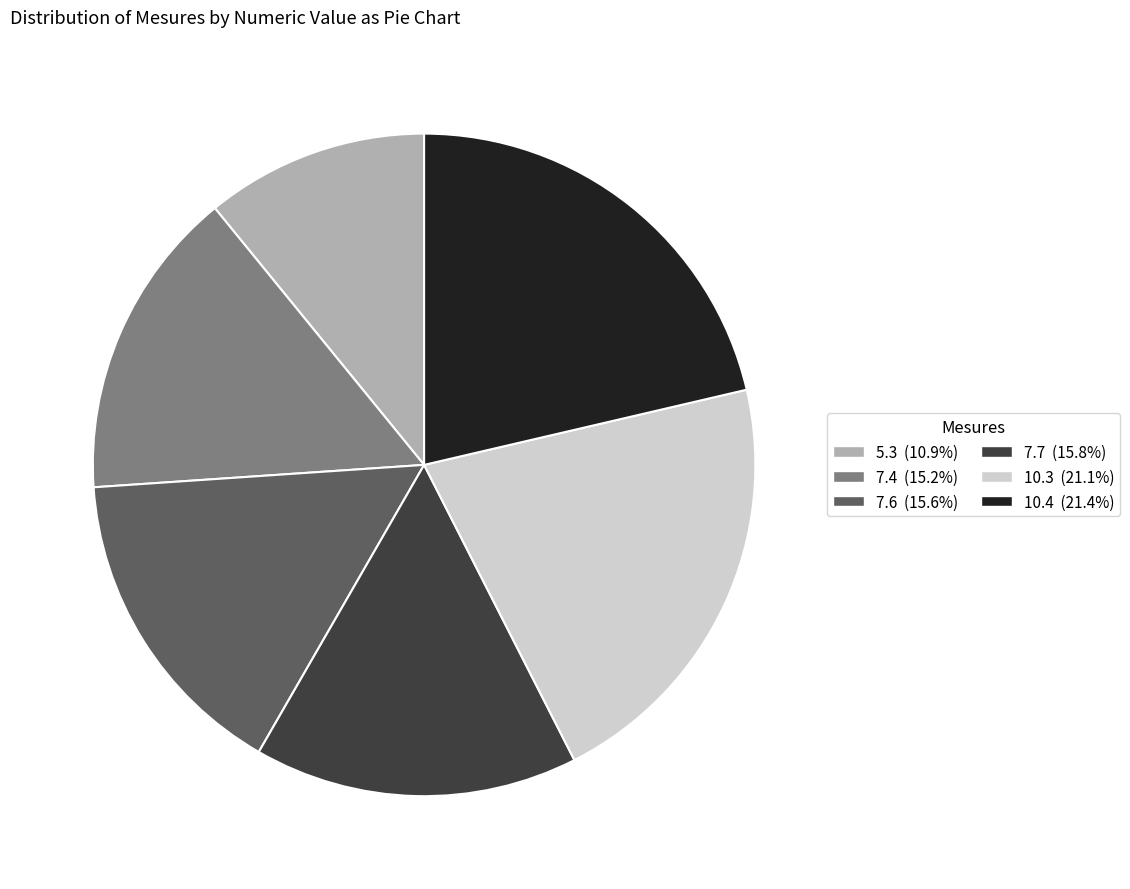

Is there any slice that represents more than half of the pie?

No